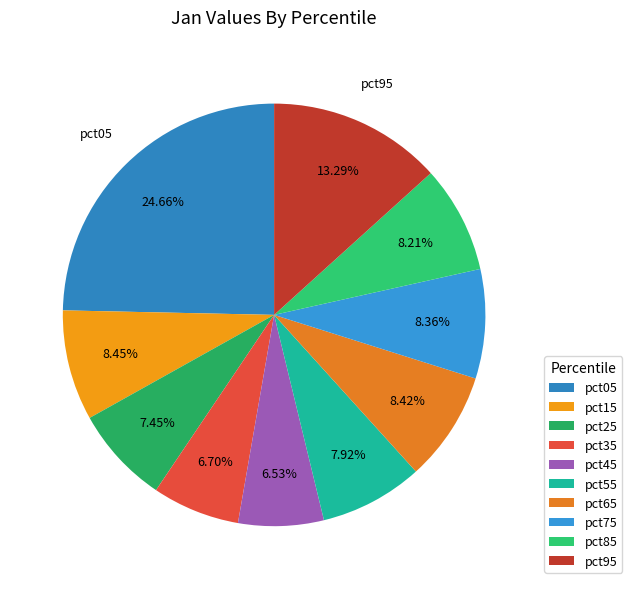

Does any single category account for the majority?

No